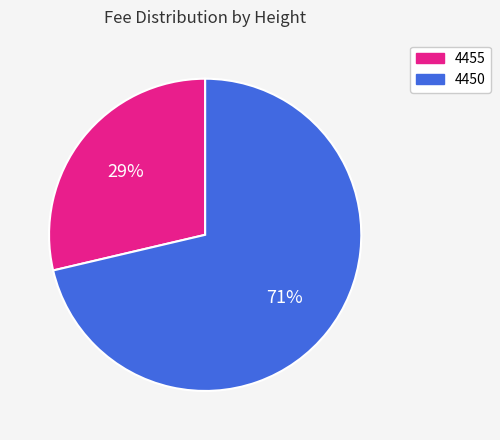

The 4450 slice represents 71% of the pie. True or false?

True